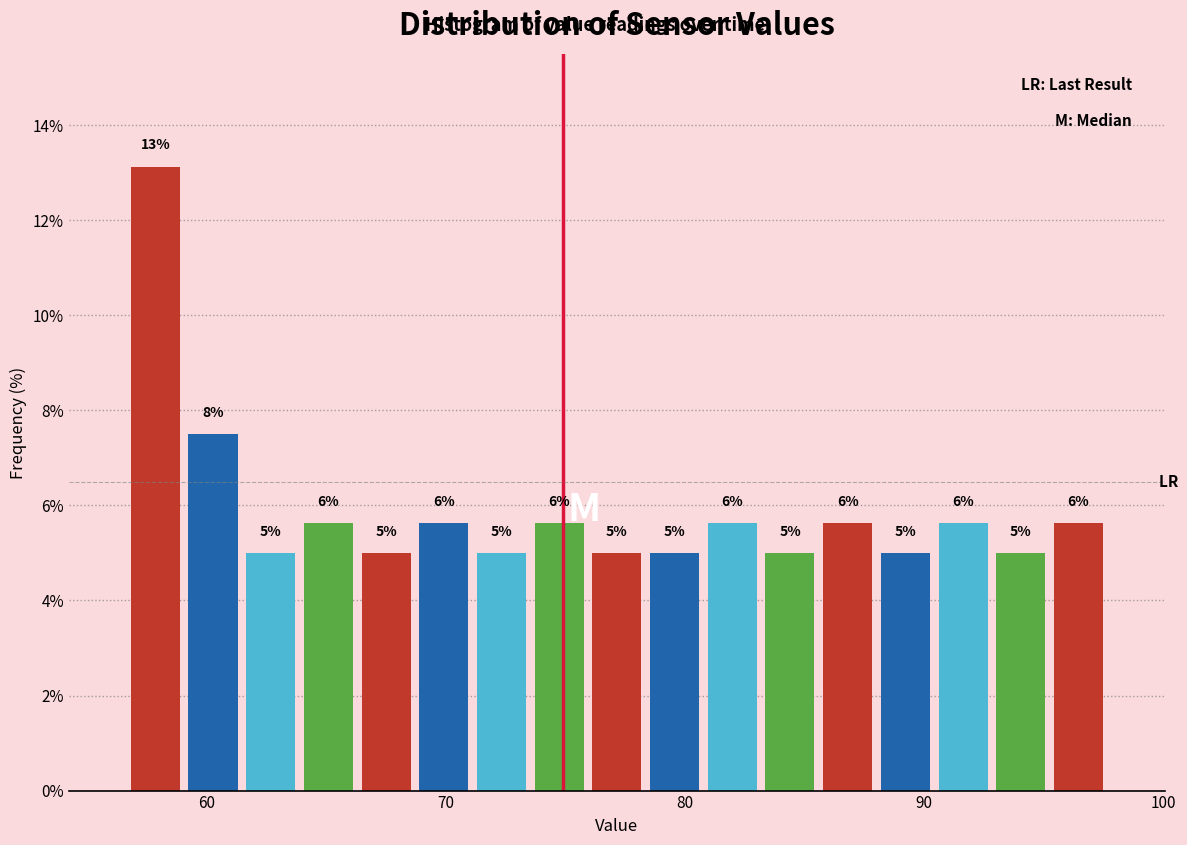

Read against the x-axis, roughly where is the centre of the tallest bar?

58